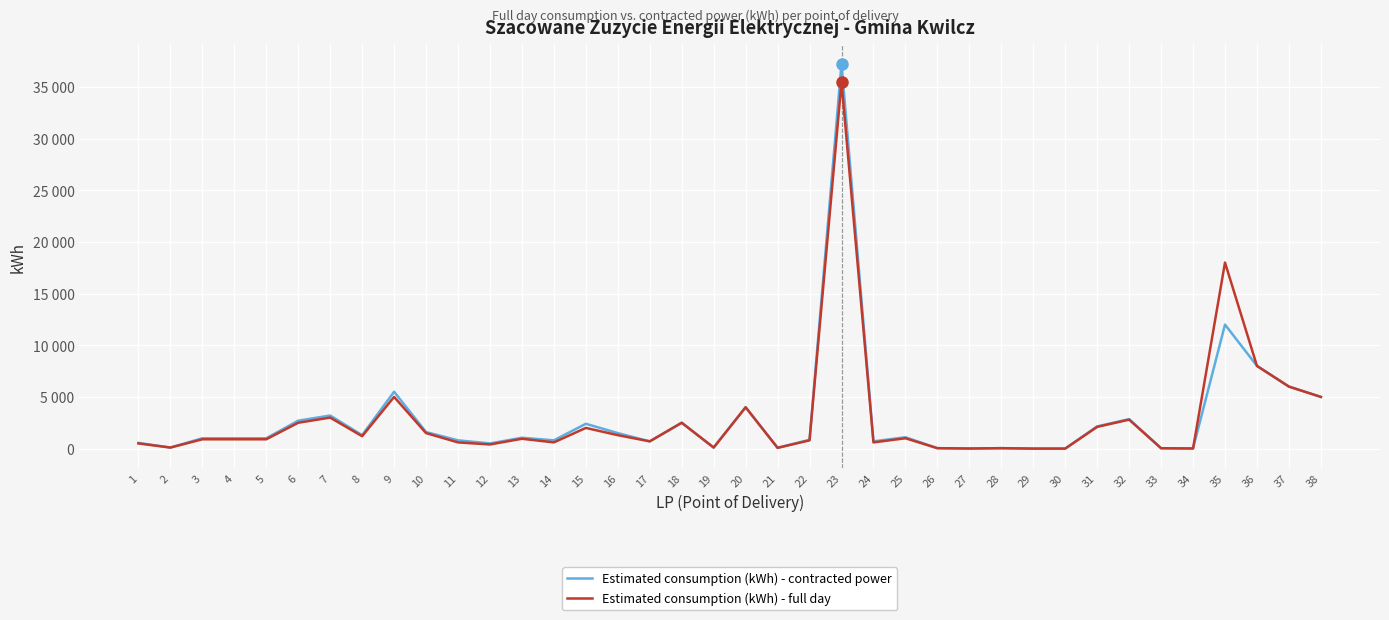

What are all the series names shown in the legend?

Estimated consumption (kWh) - contracted power, Estimated consumption (kWh) - full day